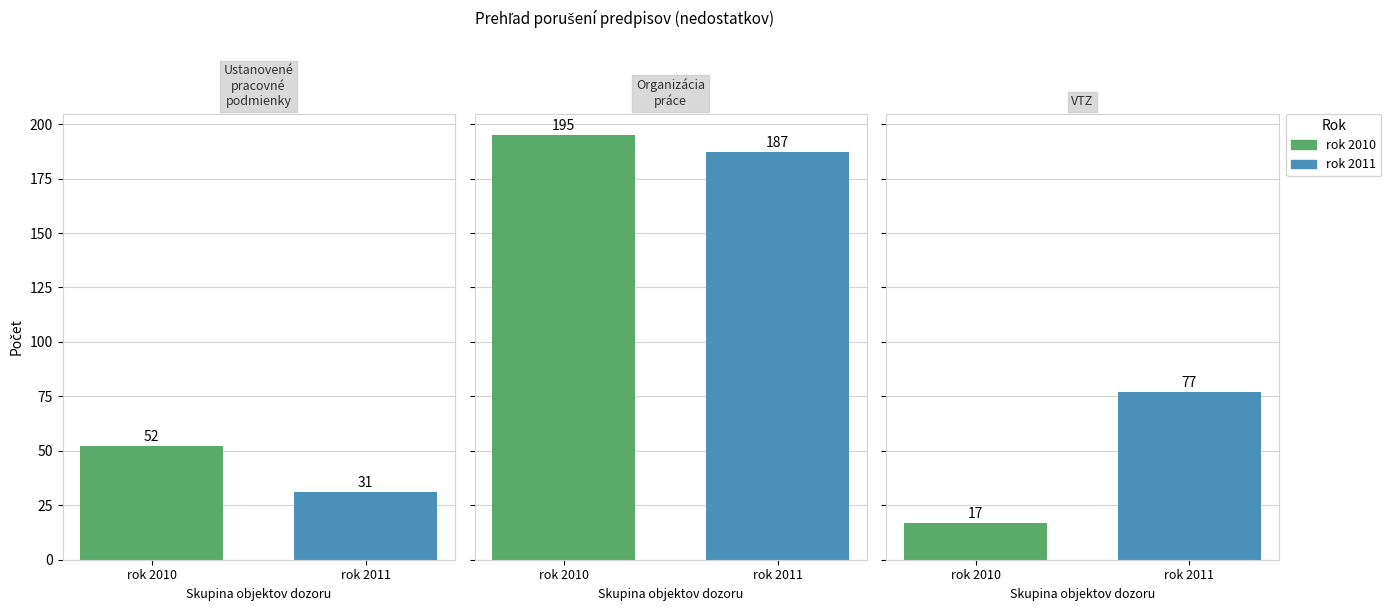

Are the bars grouped side by side (vs. stacked)?

Yes